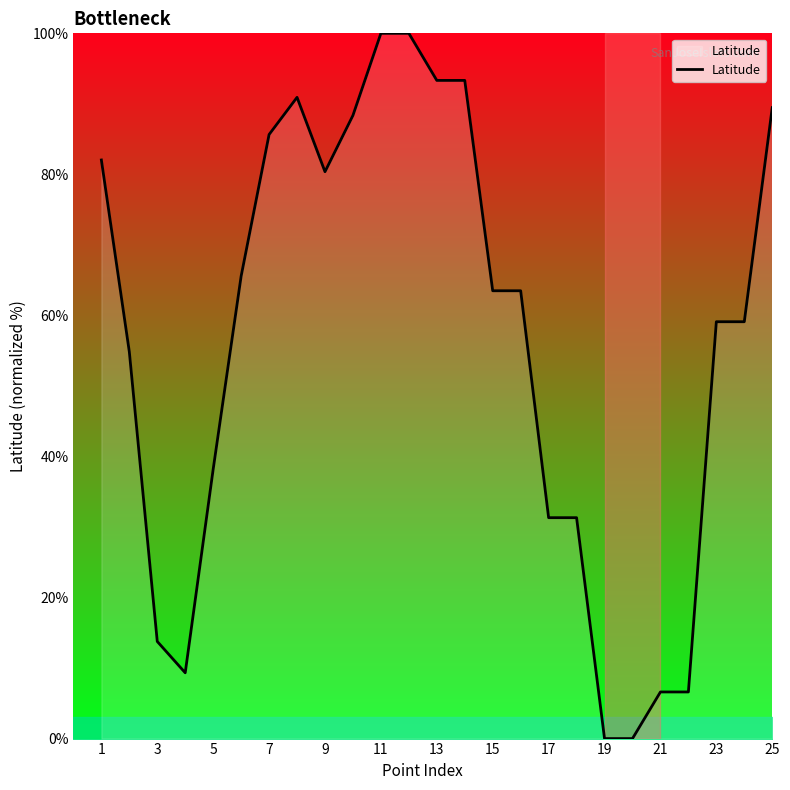

What is the difference between the maximum and minimum values?

100.0